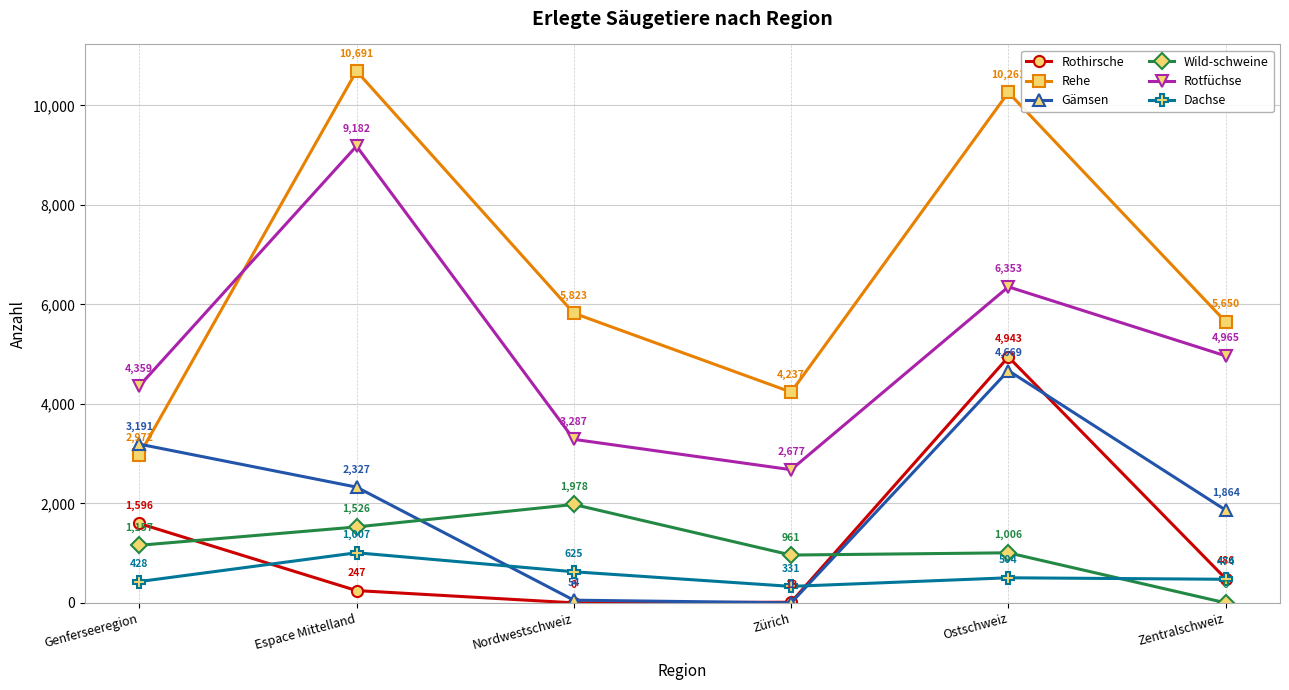

Rank the series by their maximum value, from highest to lowest.

Rehe, Rotfüchse, Rothirsche, Gämsen, Wild-schweine, Dachse